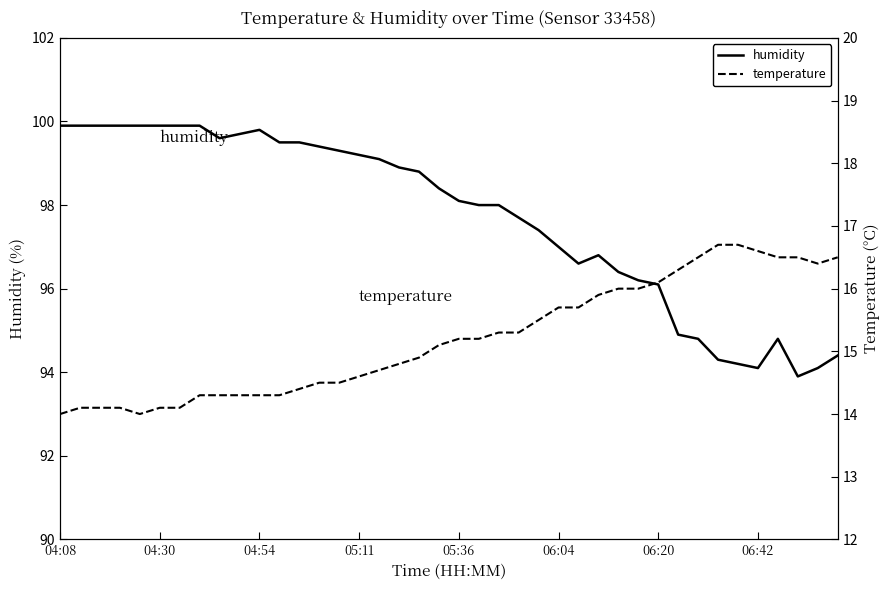

Count the number of data series in this chart.

2